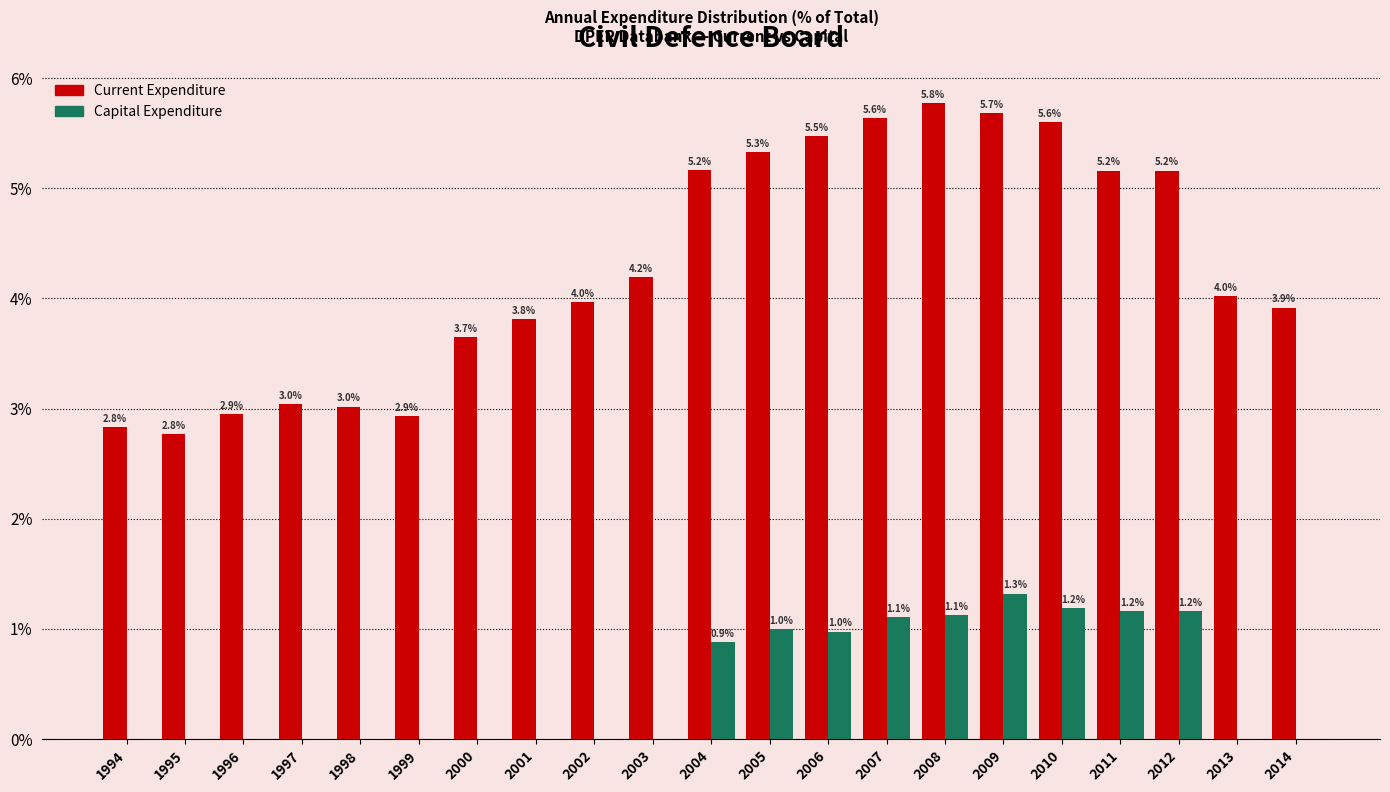

At which label does Current Expenditure reach its peak?

2008